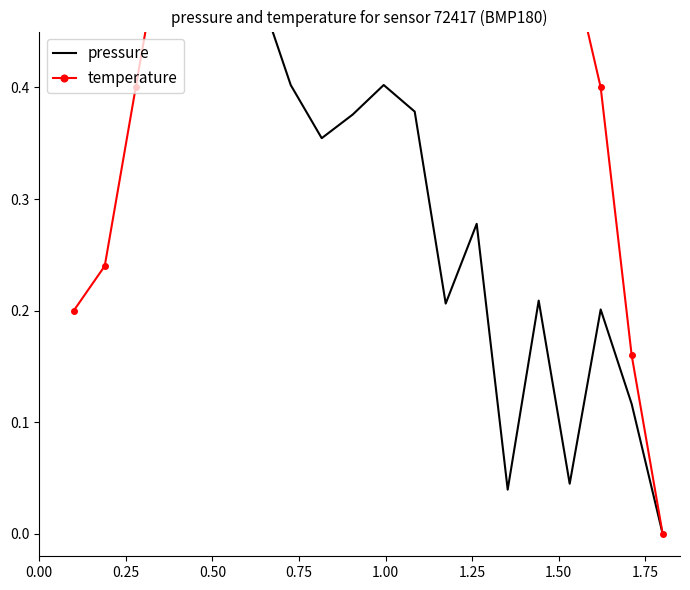

What is the average value of the pressure series?

0.4